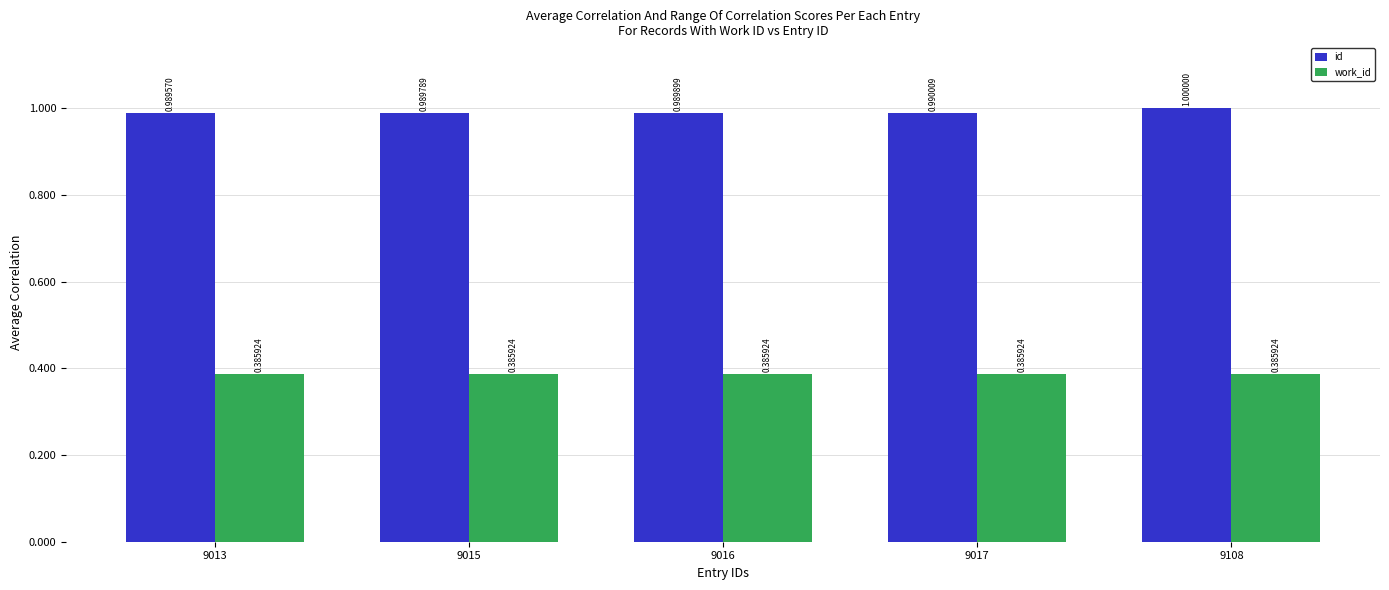

What are all the series names shown in the legend?

id, work_id